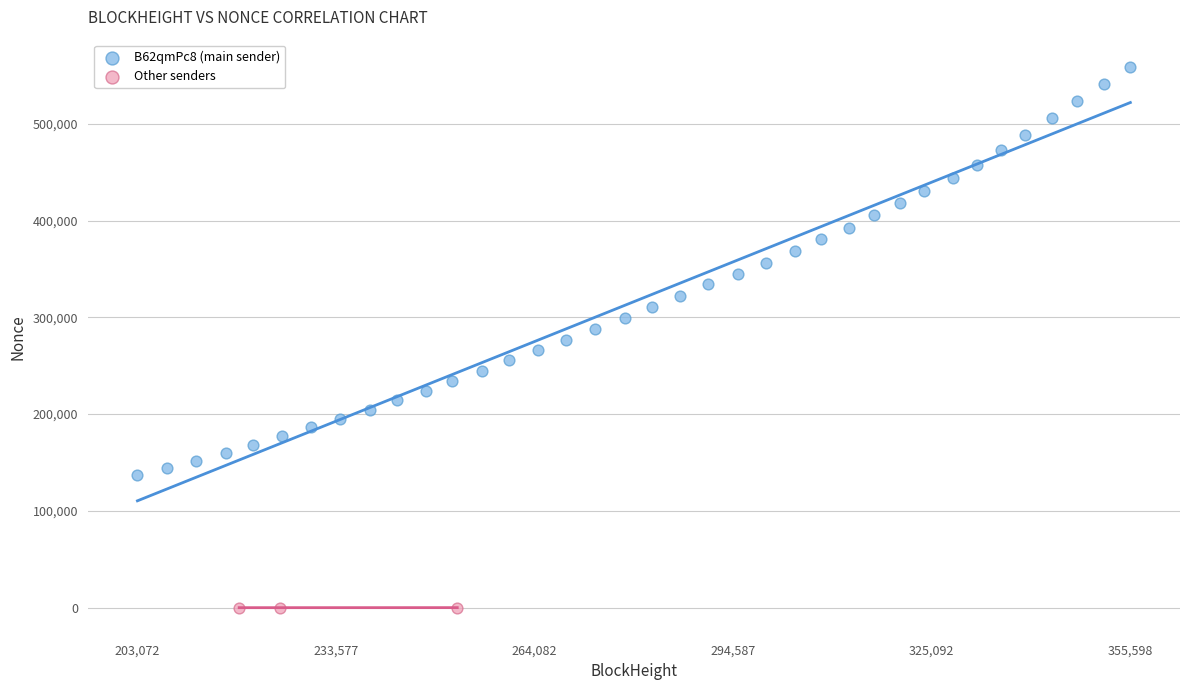

Which series contains the lowest Y value?

Other senders